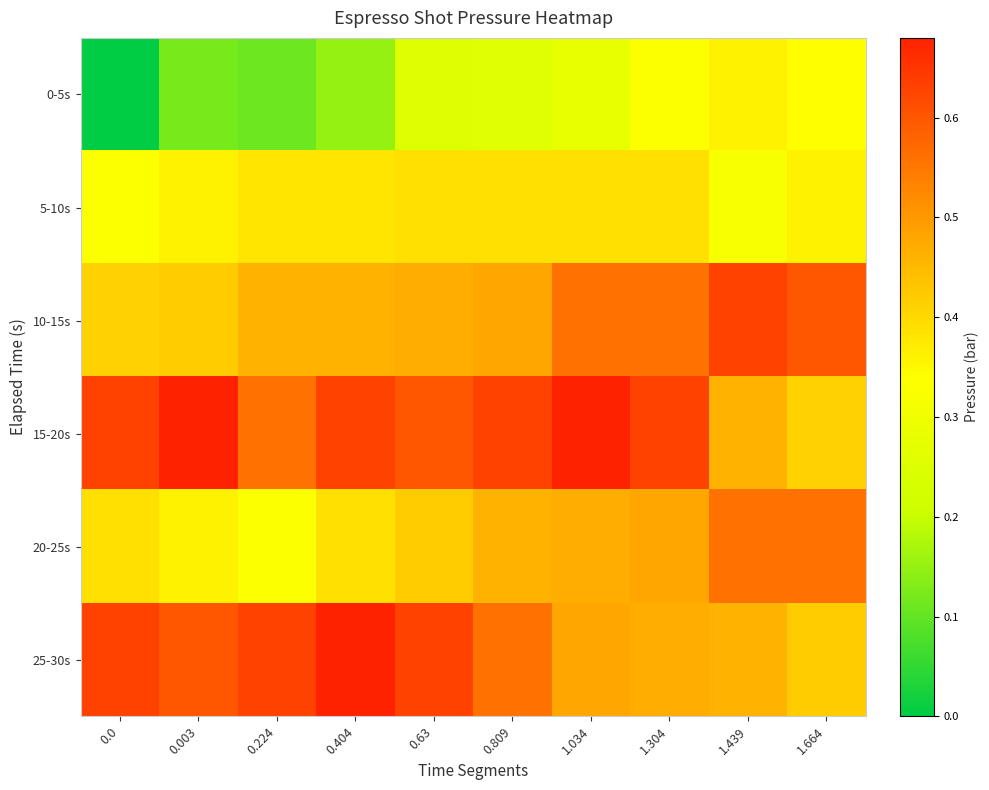

Reading left to right, what are all the values shown in this chart?

0-5s: 0.0=0.0	0.003=0.1	0.224=0.1	0.404=0.1	0.63=0.2	0.809=0.3	1.034=0.3	1.304=0.3	1.439=0.4	1.664=0.3
5-10s: 0.0=0.3	0.003=0.4	0.224=0.4	0.404=0.4	0.63=0.4	0.809=0.4	1.034=0.4	1.304=0.4	1.439=0.3	1.664=0.4
10-15s: 0.0=0.4	0.003=0.4	0.224=0.5	0.404=0.5	0.63=0.5	0.809=0.5	1.034=0.6	1.304=0.6	1.439=0.6	1.664=0.6
15-20s: 0.0=0.6	0.003=0.7	0.224=0.6	0.404=0.6	0.63=0.6	0.809=0.6	1.034=0.7	1.304=0.6	1.439=0.5	1.664=0.4
20-25s: 0.0=0.4	0.003=0.4	0.224=0.3	0.404=0.4	0.63=0.4	0.809=0.5	1.034=0.5	1.304=0.5	1.439=0.6	1.664=0.6
25-30s: 0.0=0.6	0.003=0.6	0.224=0.6	0.404=0.7	0.63=0.6	0.809=0.6	1.034=0.5	1.304=0.5	1.439=0.5	1.664=0.4